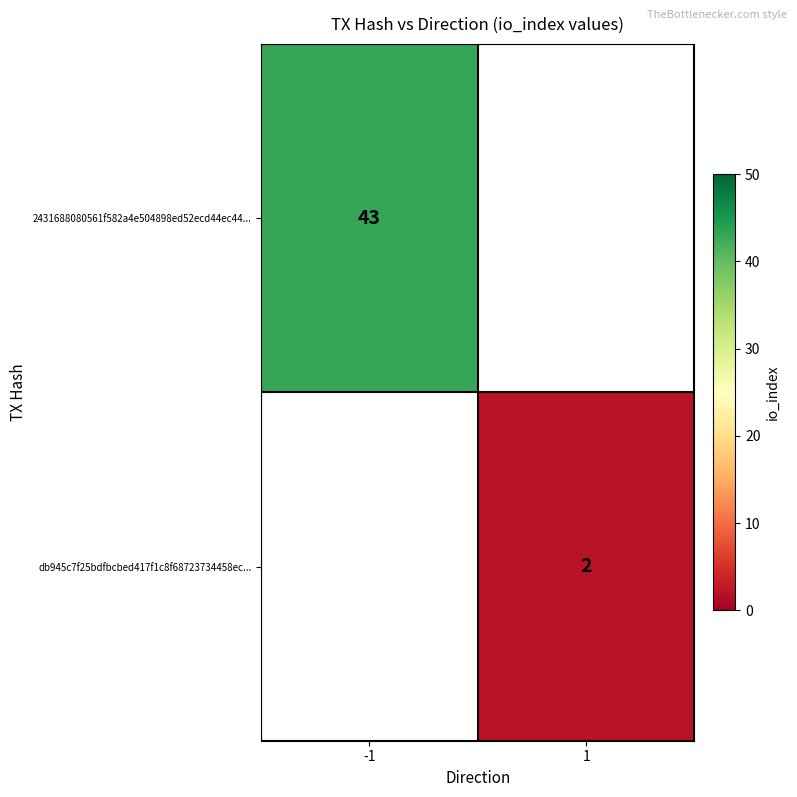

True or false: db945c7f25bdfbcbed417f1c8f68723734458ec... has a value of 3 at 1.

False